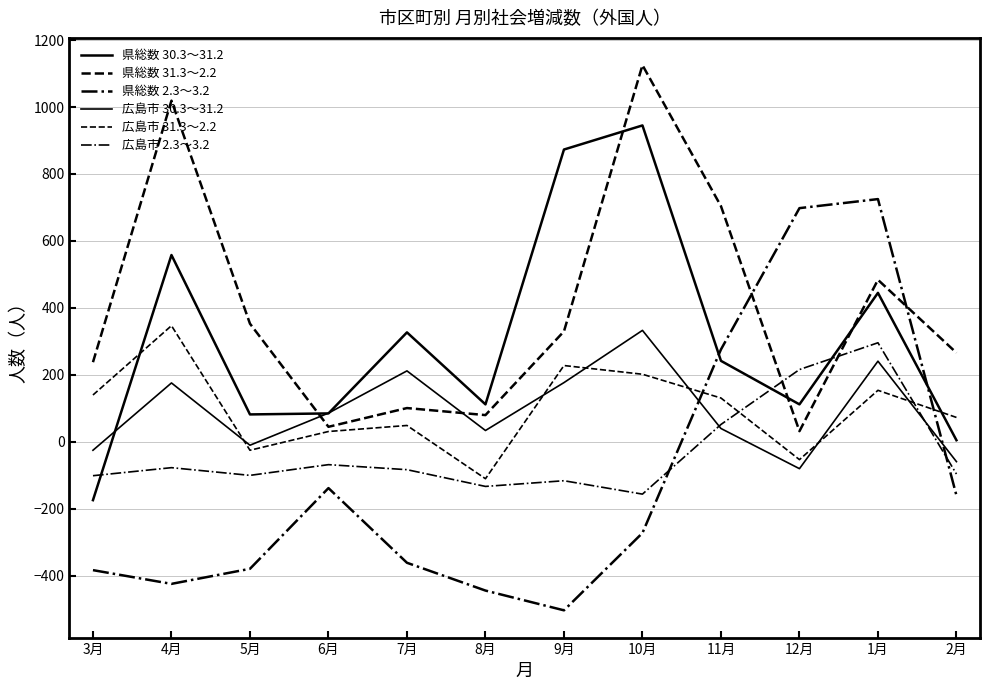

Is it true that 広島市 30.3～31.2 equals -10 at 5月?

True